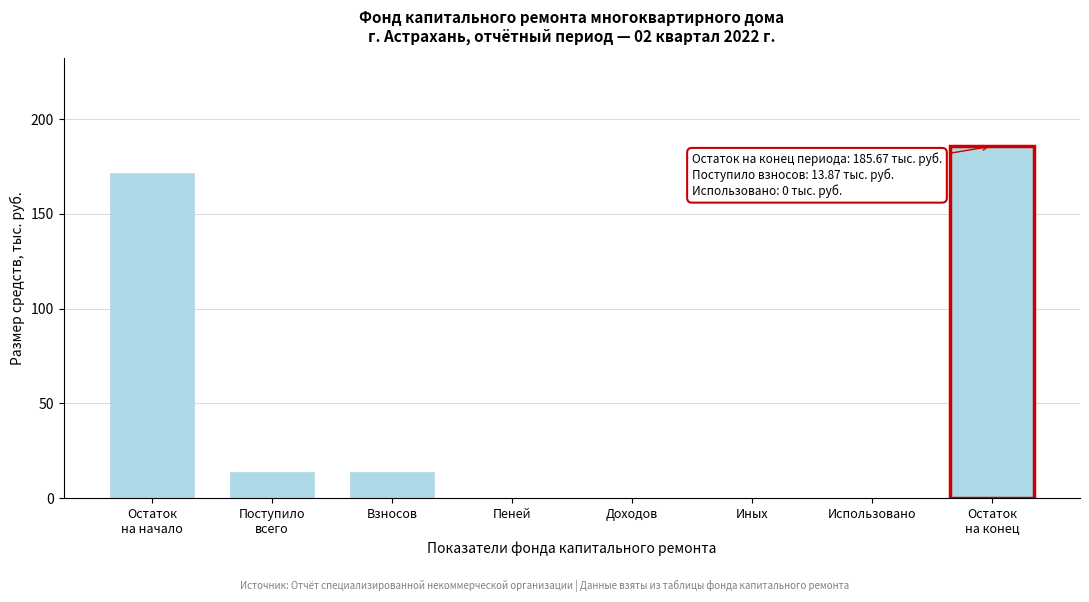

What is the change in value from Взносов to Использовано?

-13.9